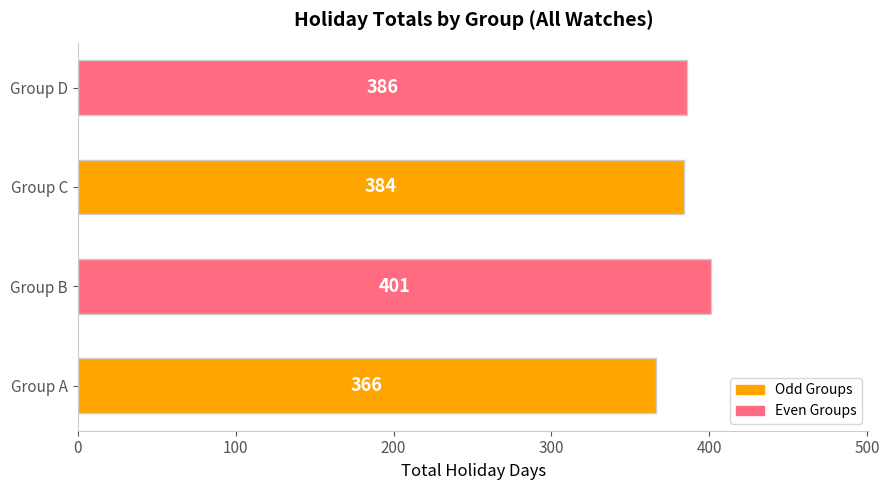

The chart shows a value of 384 at Group C. True or false?

True